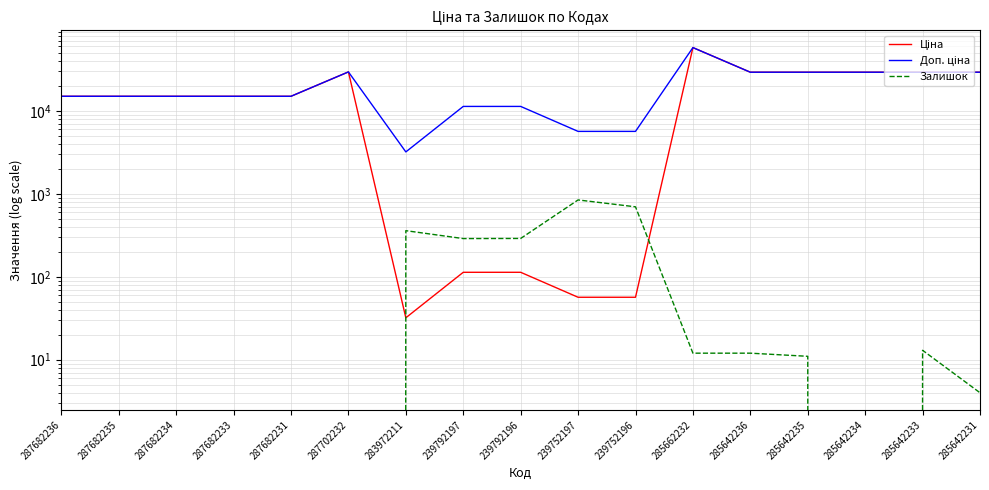

At which category does Ціна reach its first local valley?

283972211